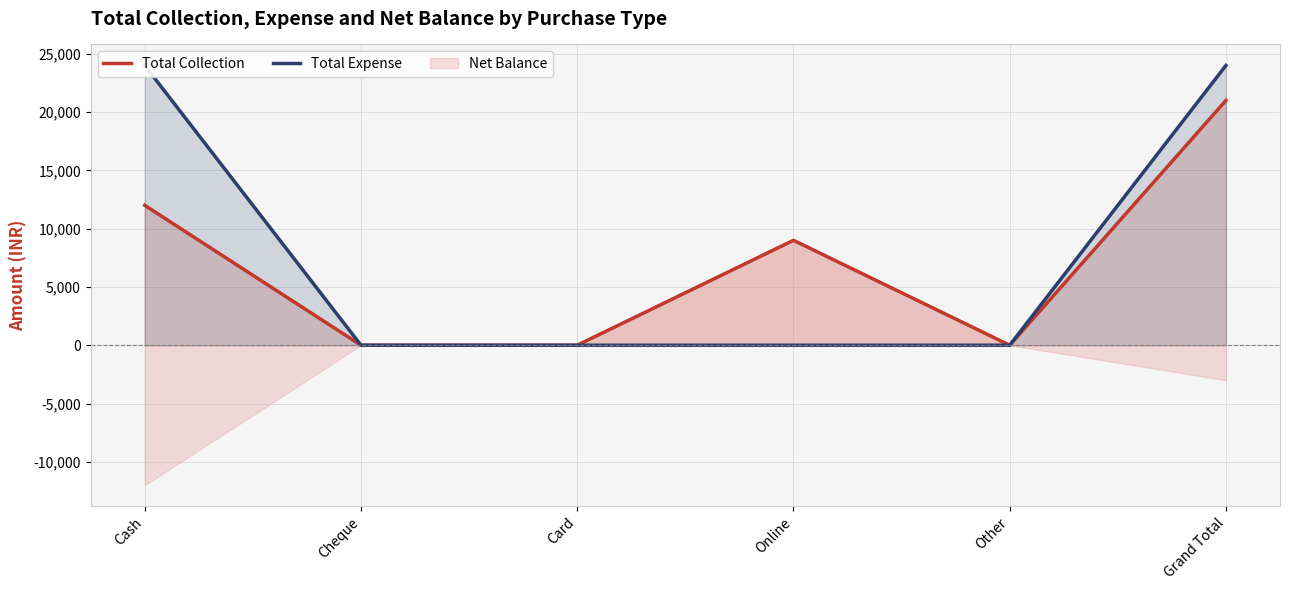

Which series changed the most between Cash and Card?

Total Expense